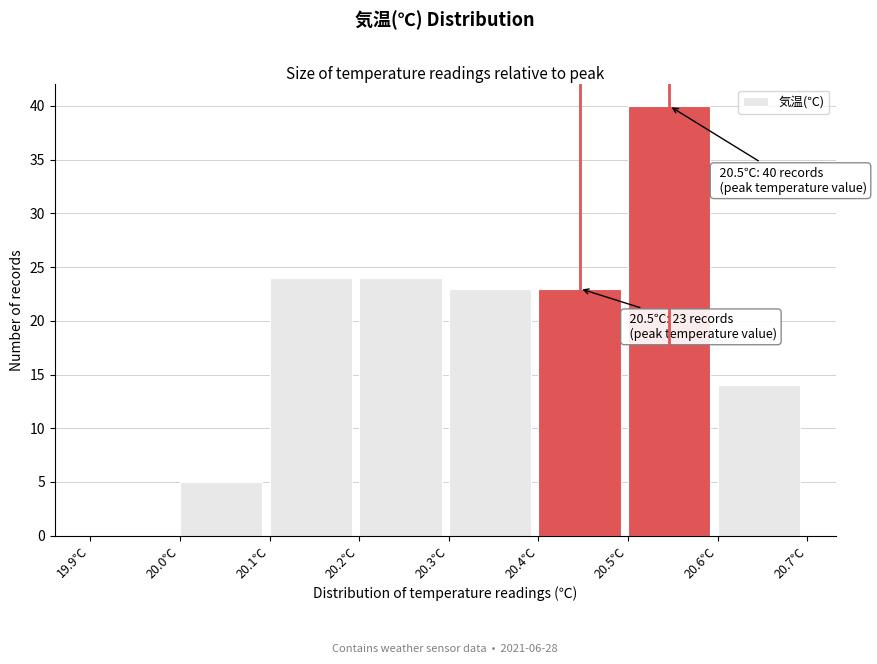

Over which range of the x-axis is the bar tallest?

20.5 to 20.6